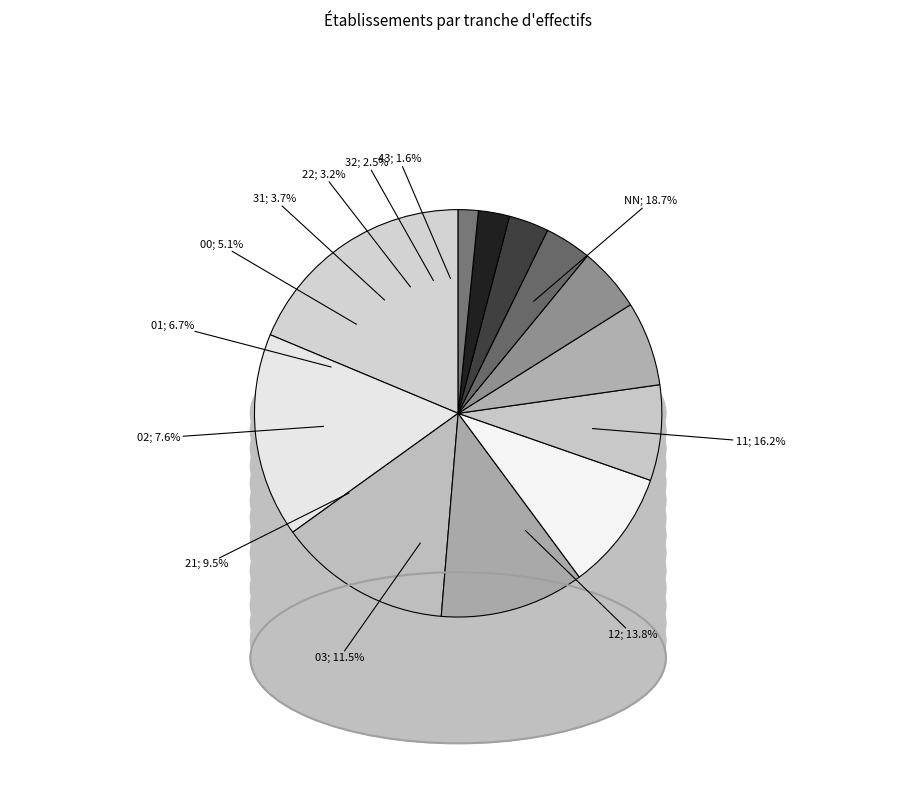

Is it true that 43 is 2% of the pie?

True